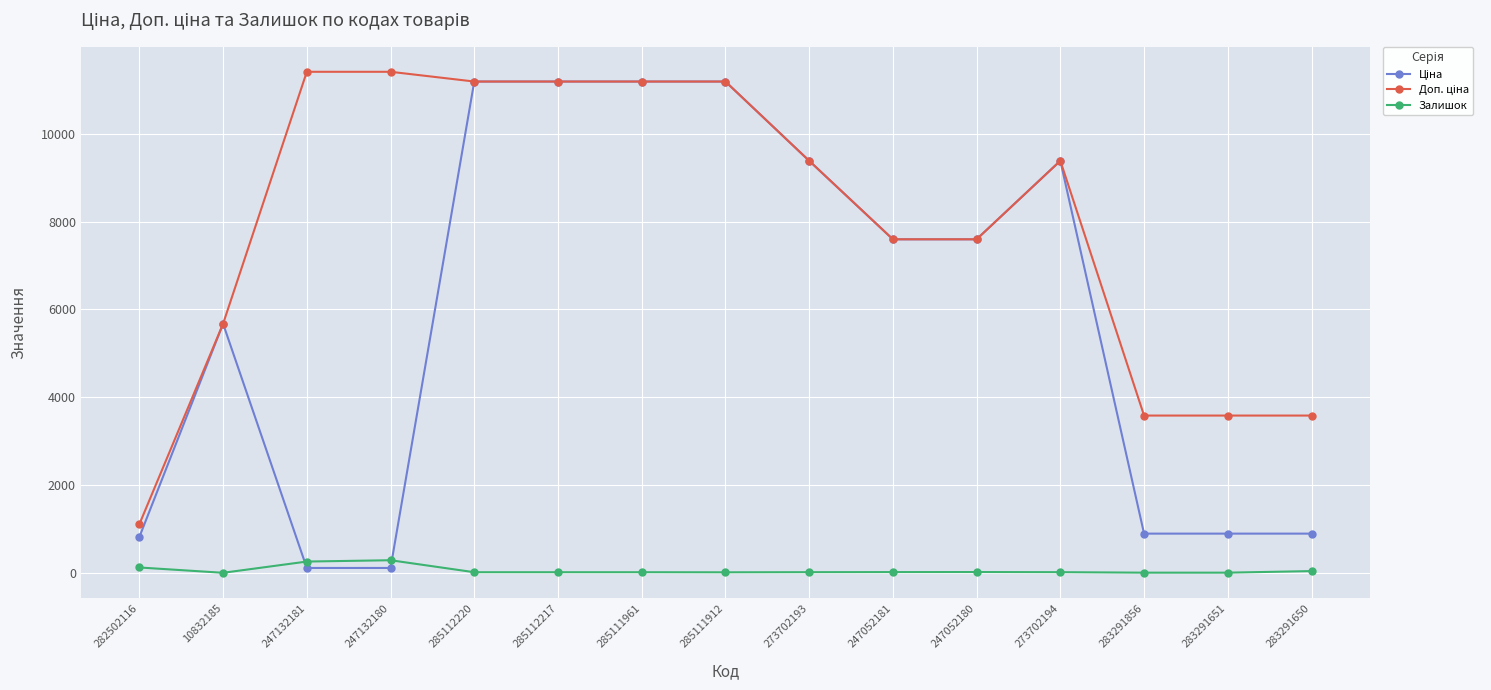

True or false: Залишок has more than 0 interior local peaks.

True